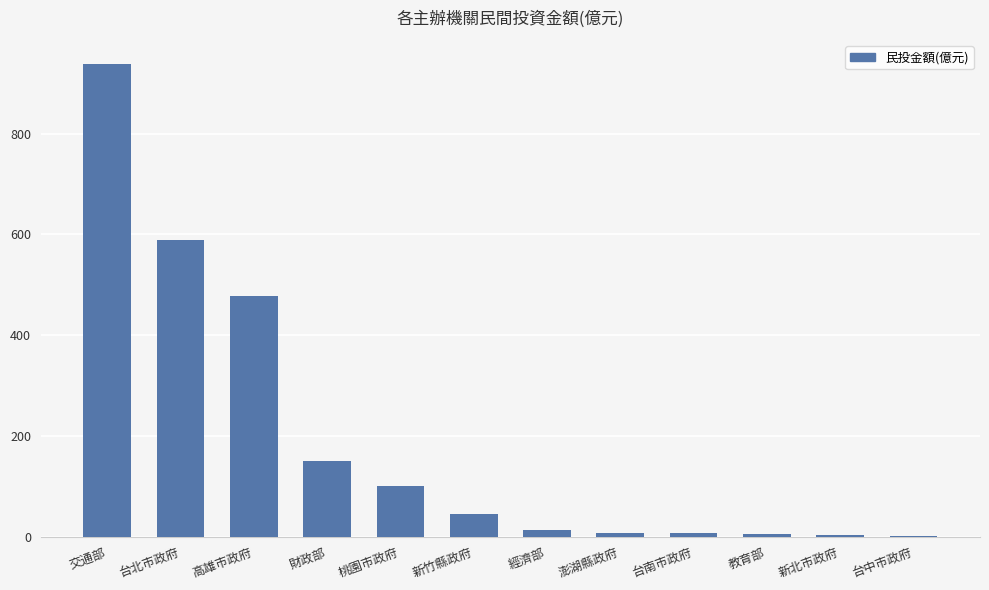

Between 新竹縣政府 and 交通部, which is larger?

交通部